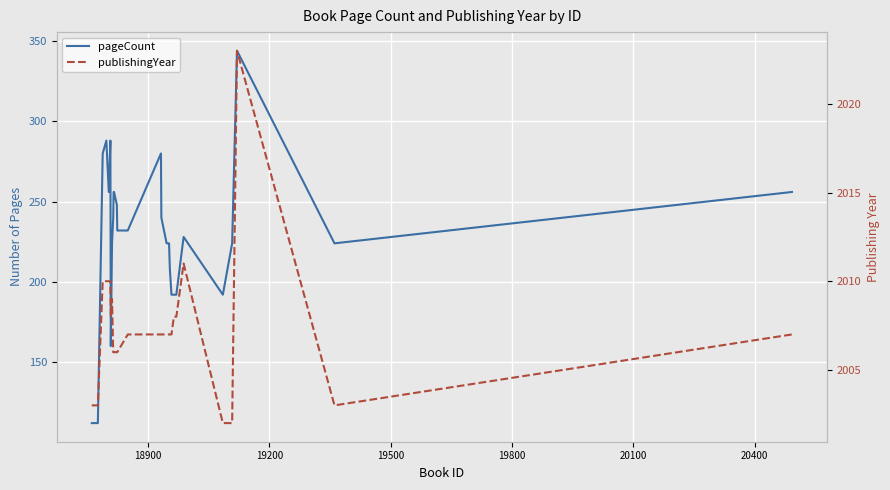

True or false: publishingYear and pageCount cross at least once.

False